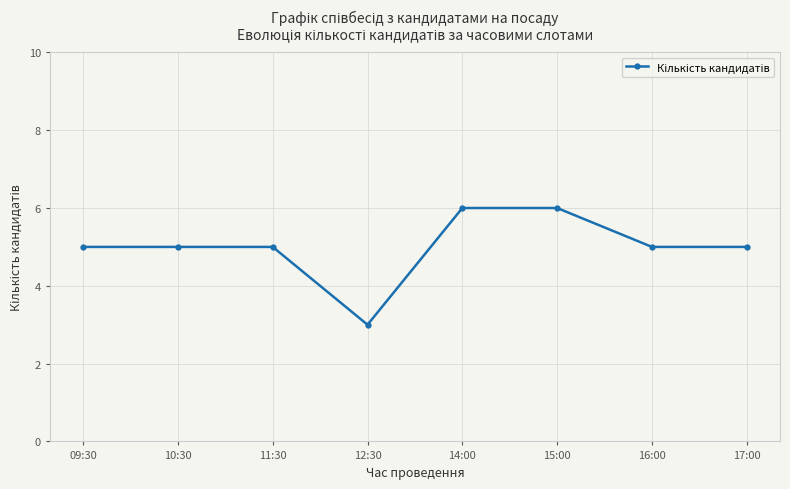

What is the label of the 1st point from the right?

17:00